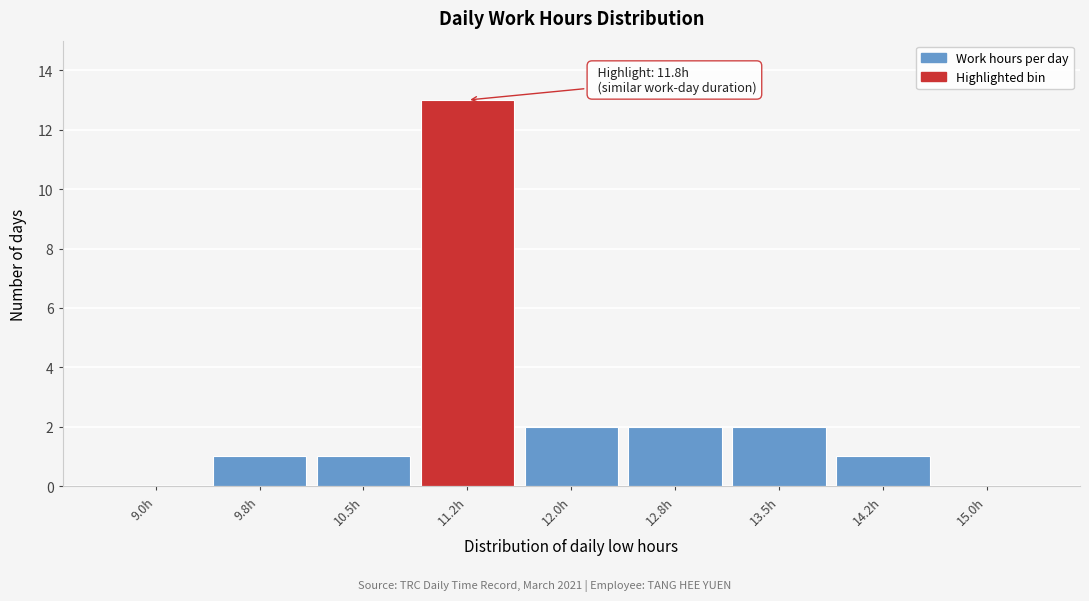

Reading left to right, list all the values displayed in this chart.

9.0h=0	9.8h=1	10.5h=1	11.2h=13	12.0h=2	12.8h=2	13.5h=2	14.2h=1	15.0h=0